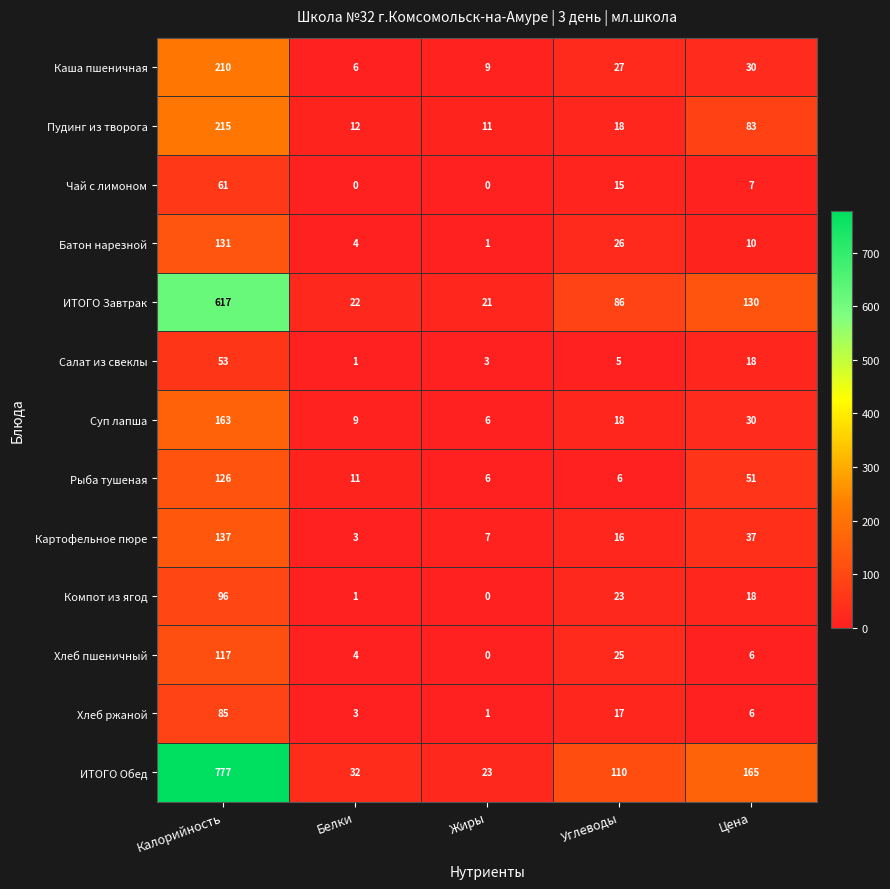

The value of Каша пшеничная at Цена is 7. True or false?

False